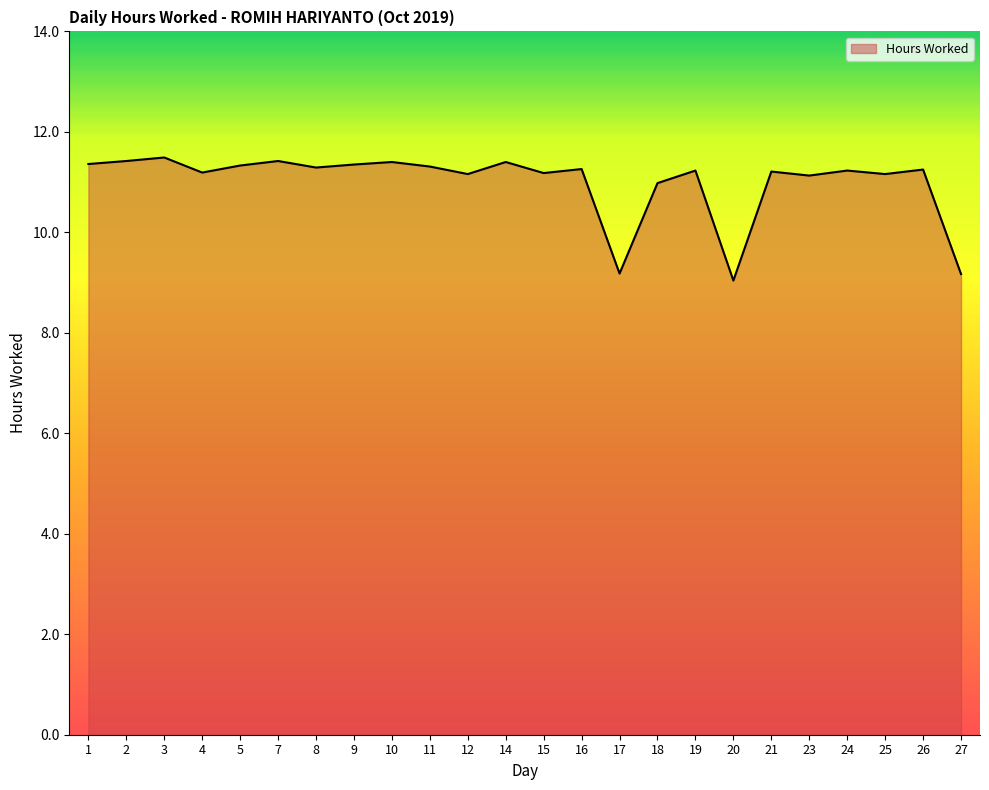

Which label corresponds to the smallest value in the chart?

20